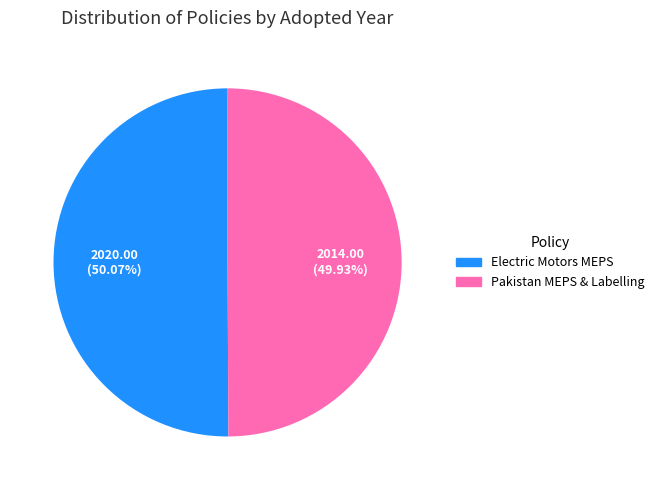

Does any single category account for the majority?

Yes